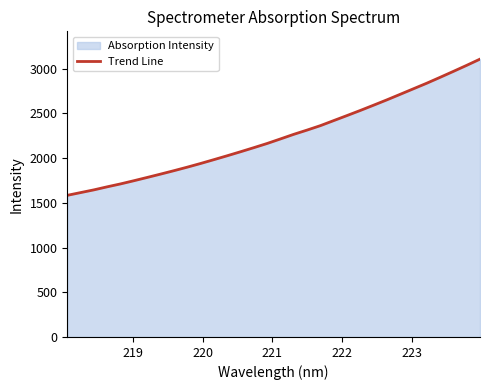

What is the greatest value displayed?

3107.1